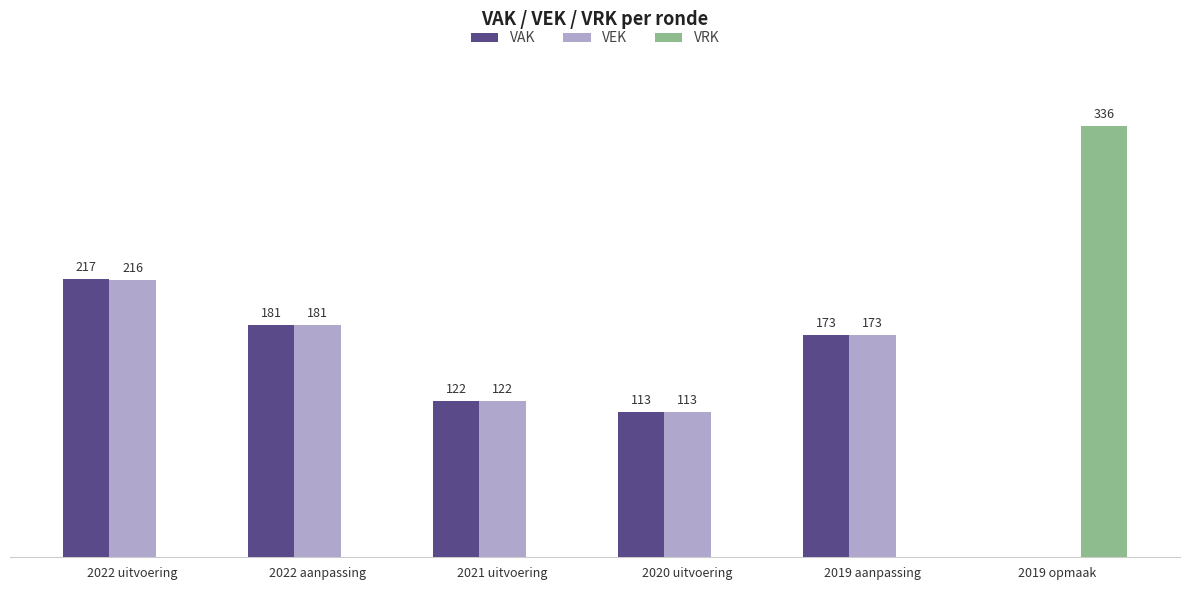

Which label corresponds to the largest value in the chart?

2019 opmaak